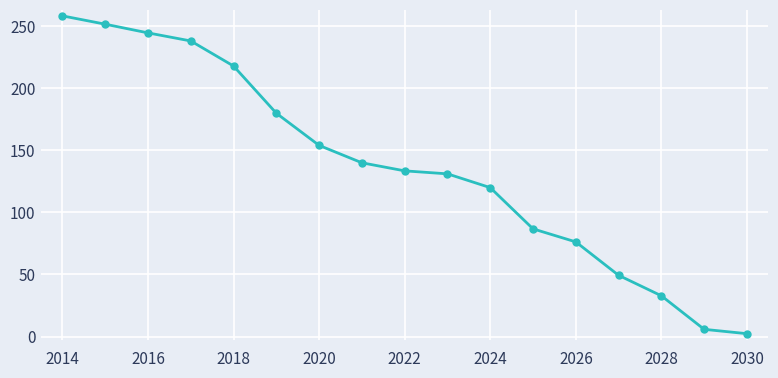

What is the average value?

136.5